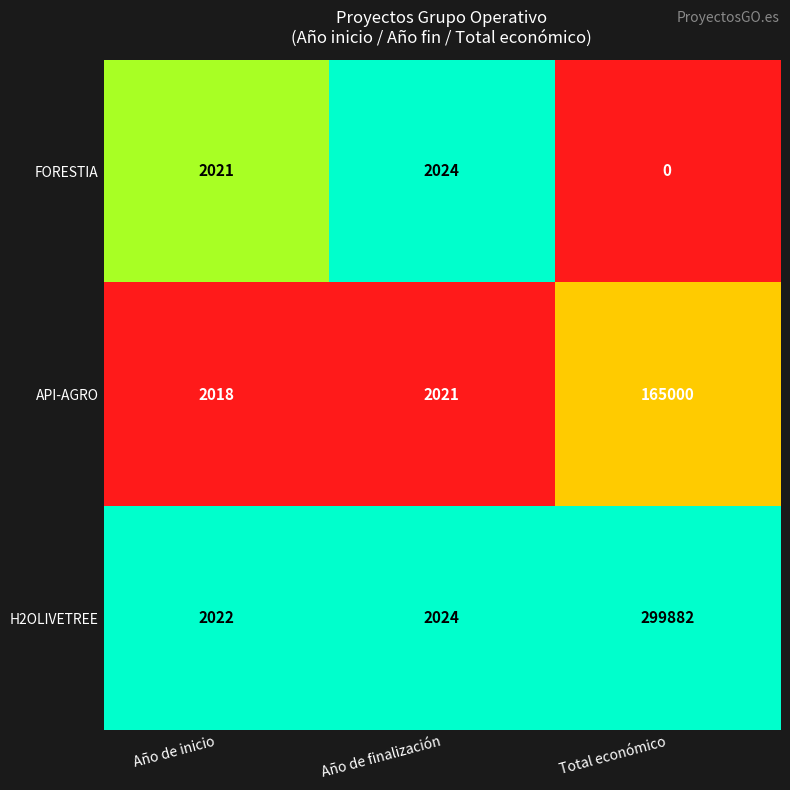

Count the number of data series in this chart.

3